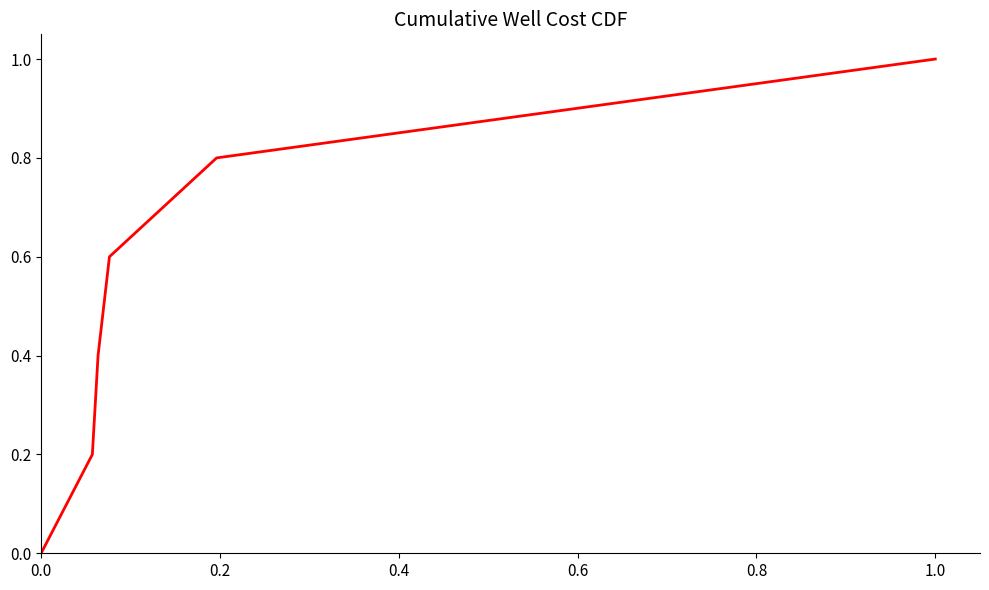

What is the difference between the maximum and minimum values?

1.0